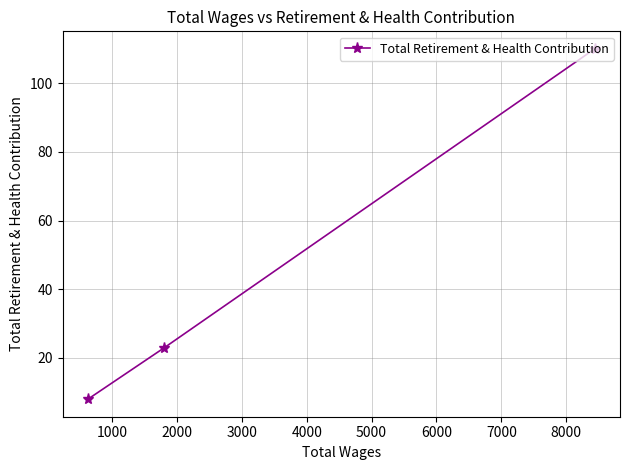

How many data points does each series have?

3